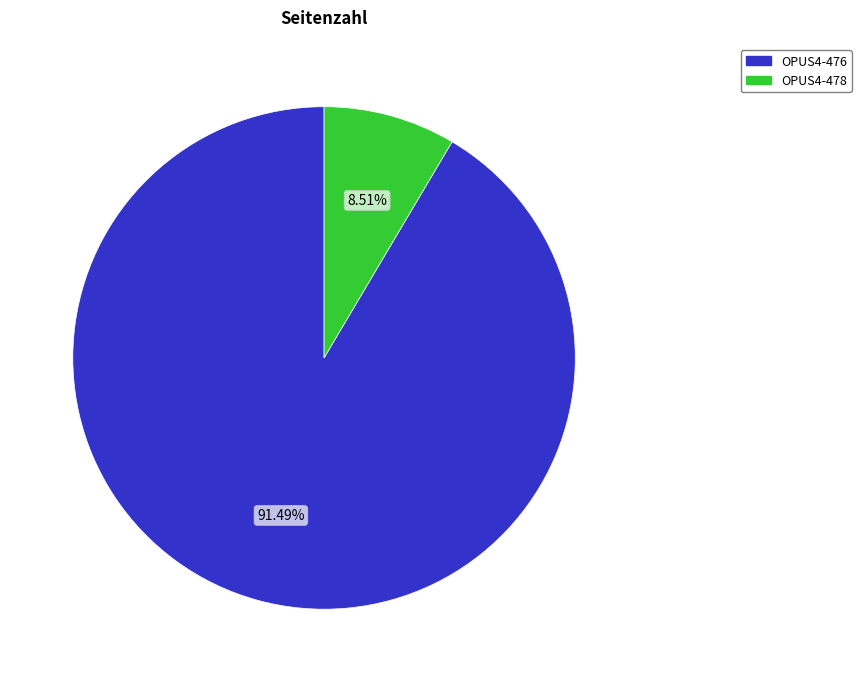

Combined, what portion of the pie is OPUS4-476 and OPUS4-478?

100.0%